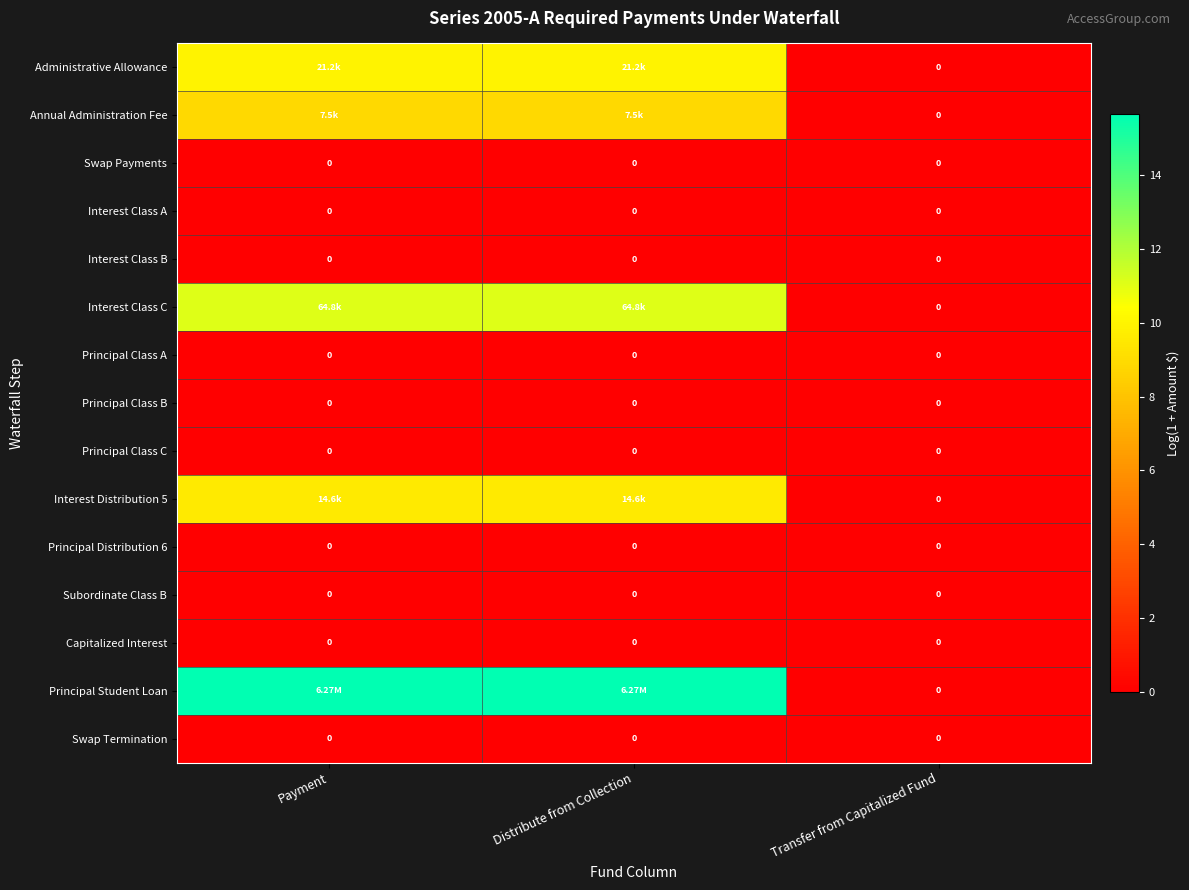

At how many categories does at least one series exceed 10?

2